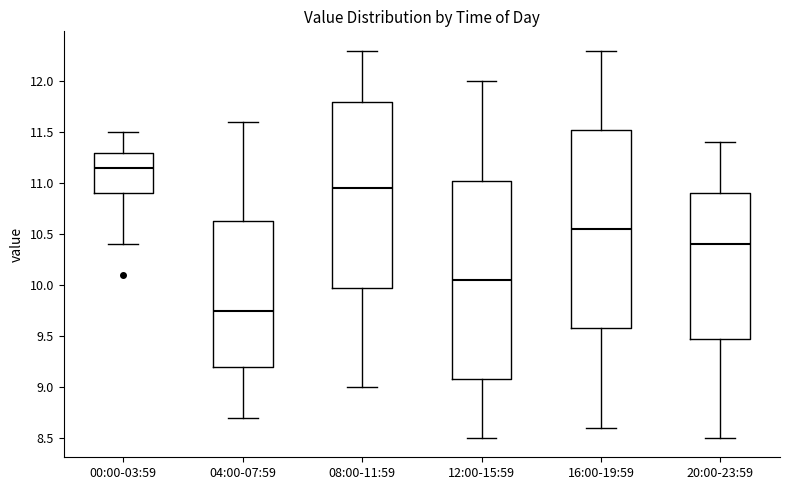

Which box's median line is the highest?

00:00-03:59